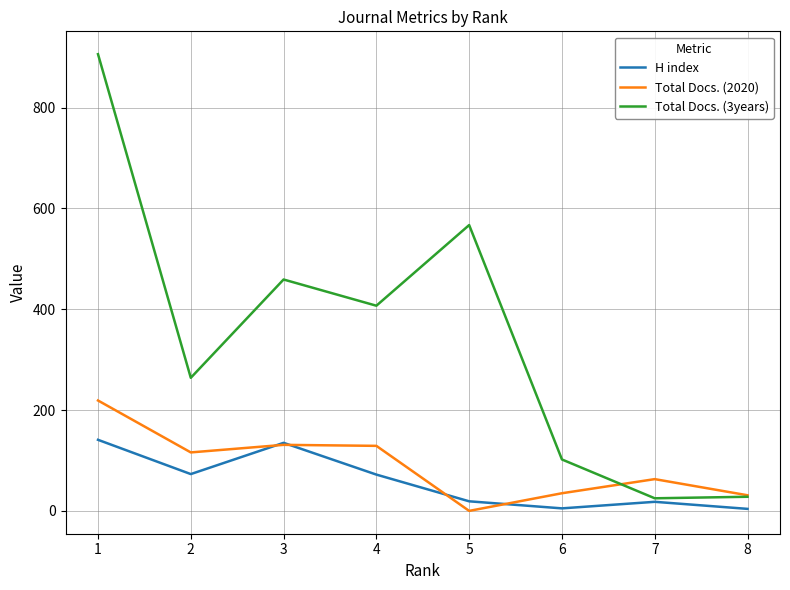

Which series has the widest spread of values?

Total Docs. (3years)